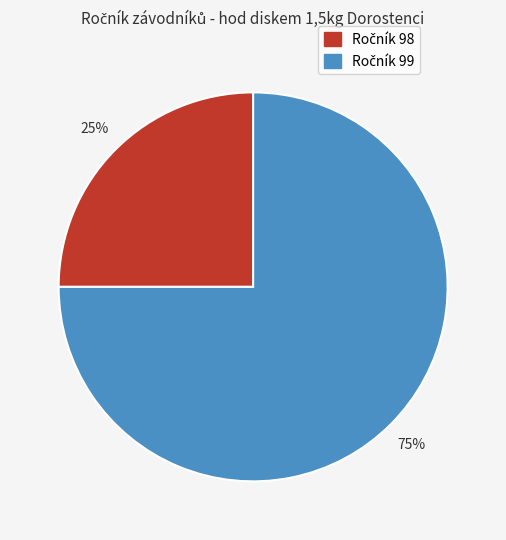

Does any single category account for the majority?

Yes